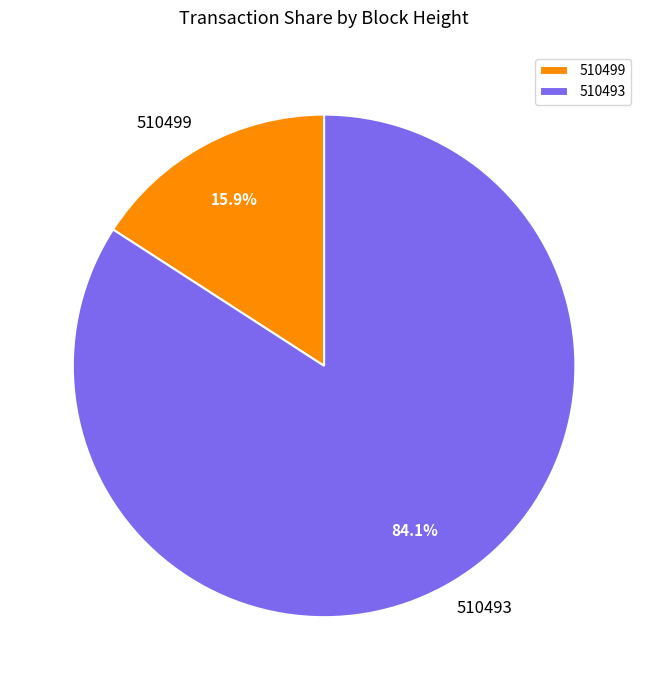

How many segments does this pie chart have?

2